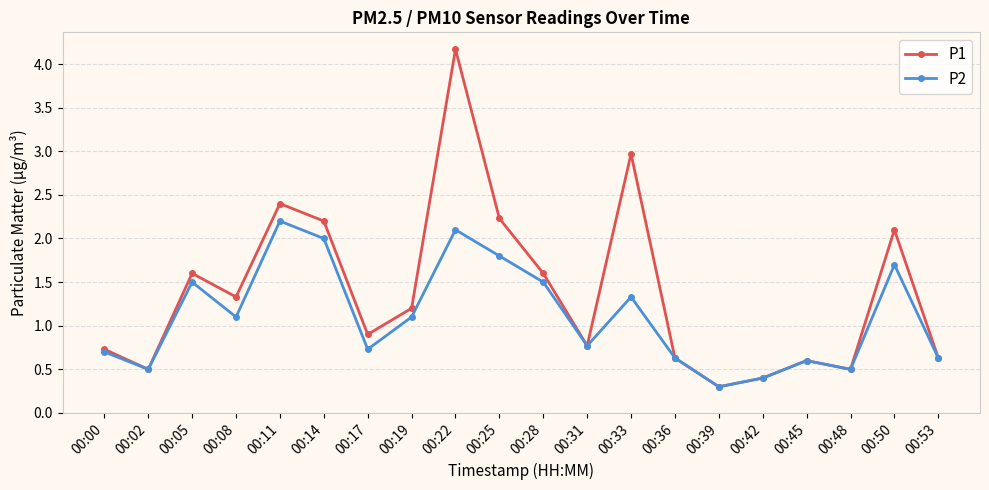

True or false: P2 has more than 1 interior local peaks.

True